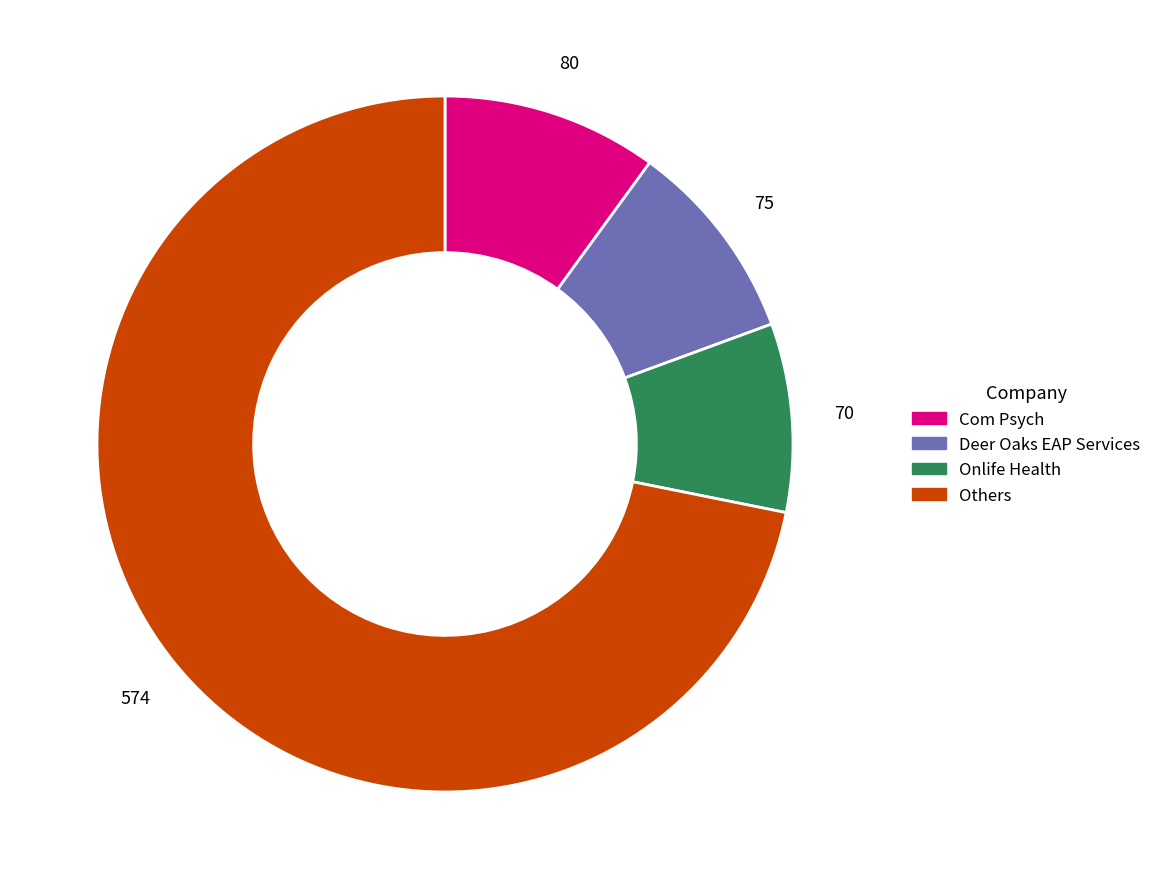

Does any single category account for the majority?

Yes